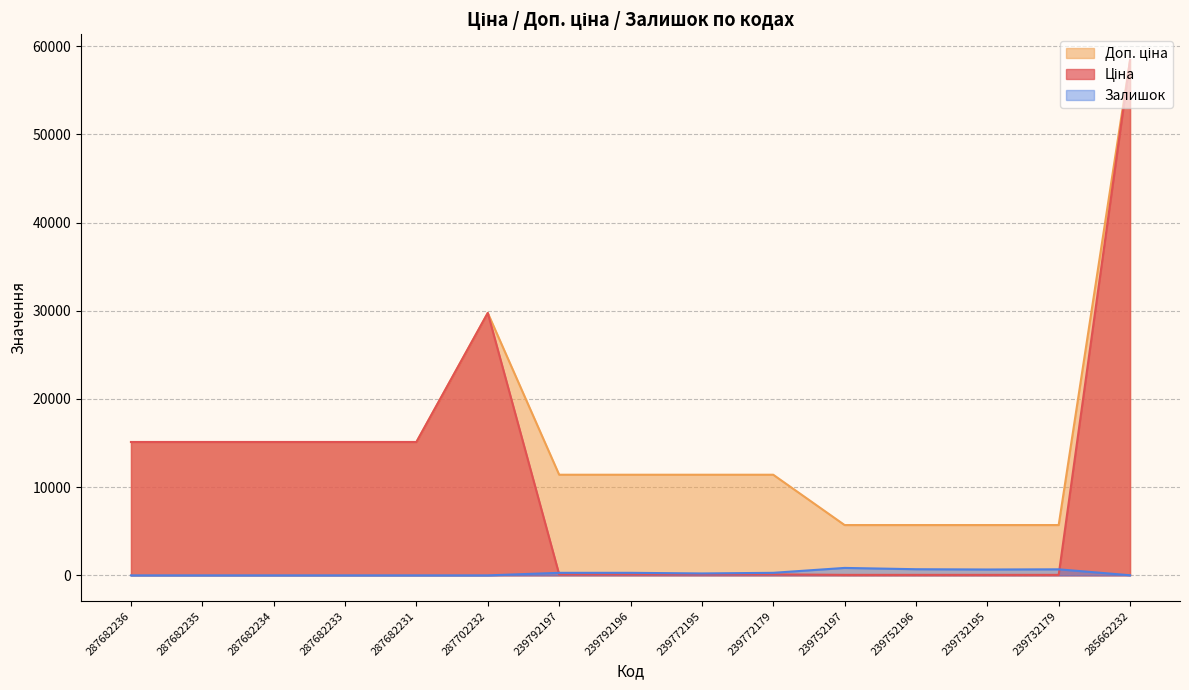

True or false: Доп. ціна and Ціна intersect in this chart.

False